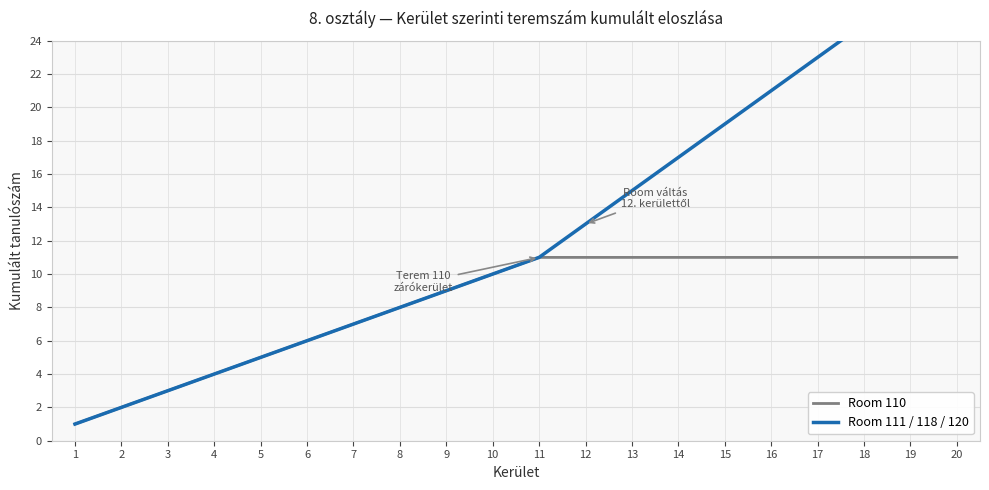

Between 1 and 19, which series saw the biggest shift?

Room 111 / 118 / 120